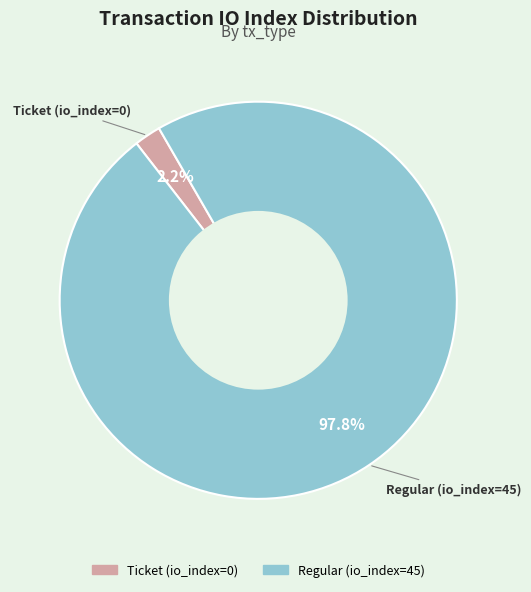

Is the sum of Ticket (io_index=0) and Regular (io_index=45) greater than half?

Yes